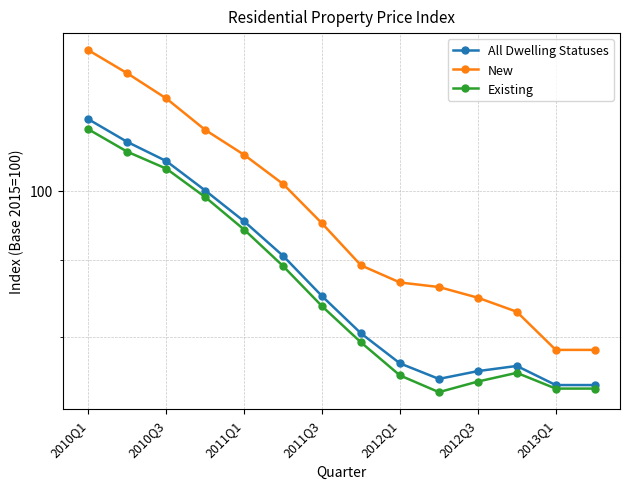

How many interior local valleys does the Existing series have?

1